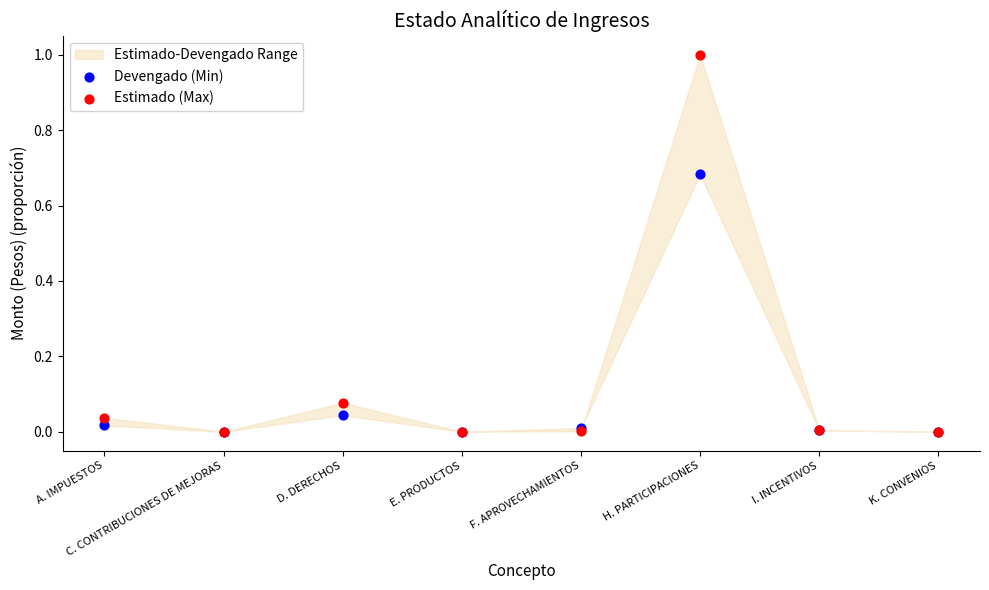

Which series reaches the maximum Y coordinate?

Estimado (Max)